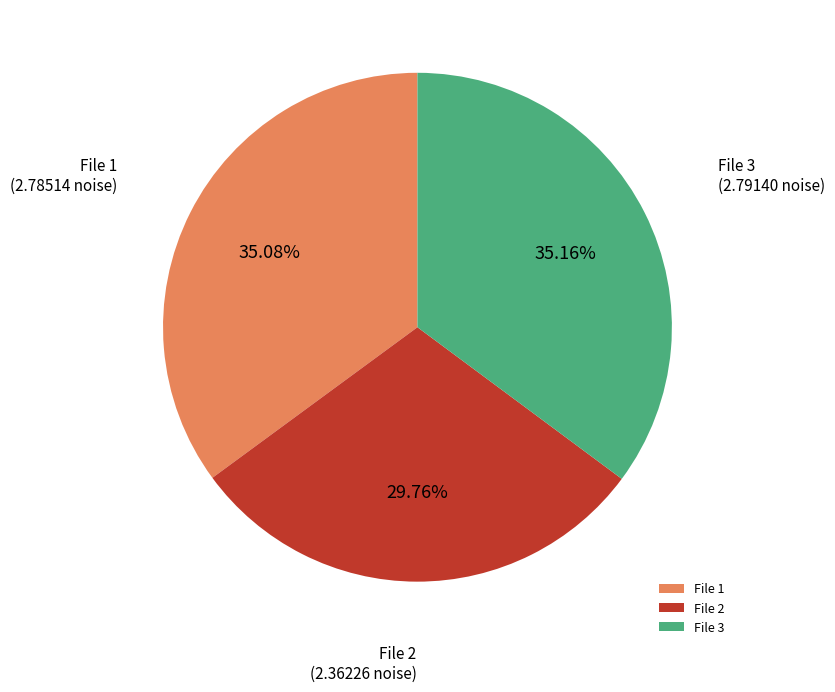

How many slices are in this pie chart?

3